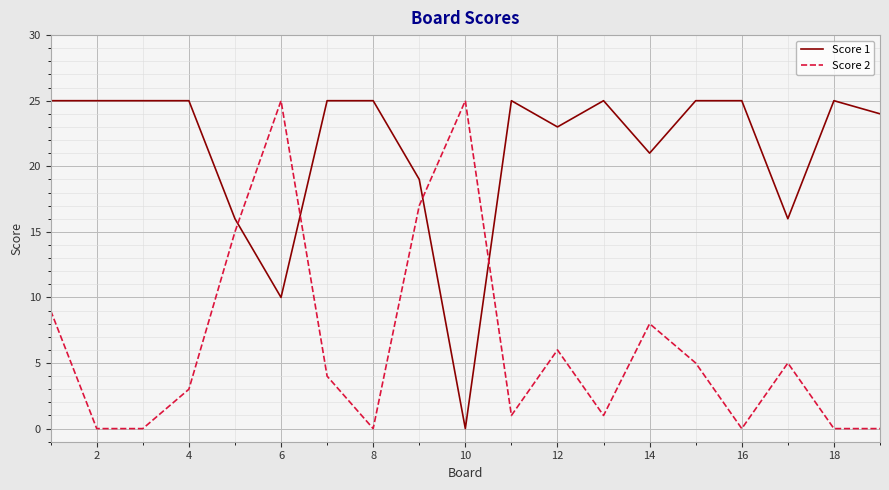

How many categories are shown in the chart?

19